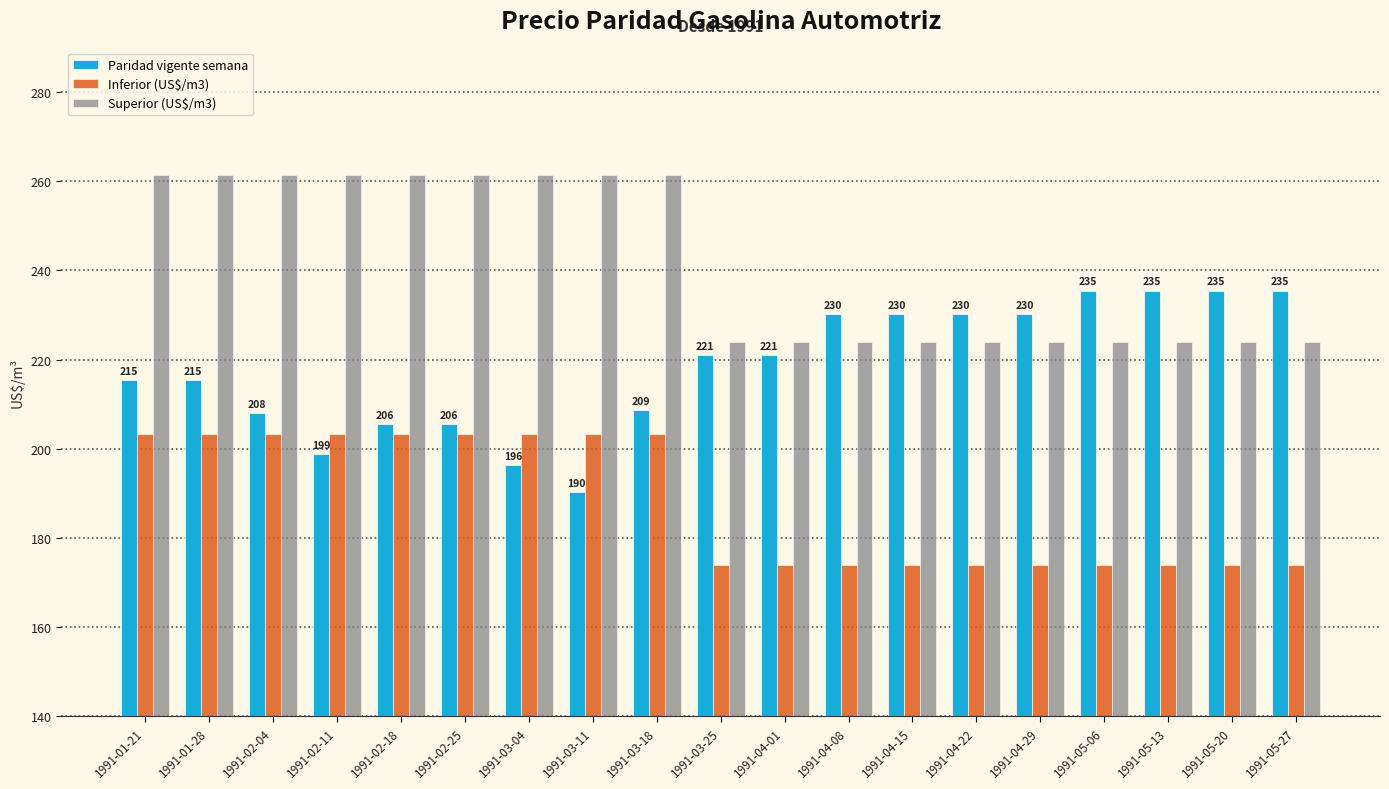

Is it true that Inferior (US$/m3) equals 174.0 at 1991-05-20?

True